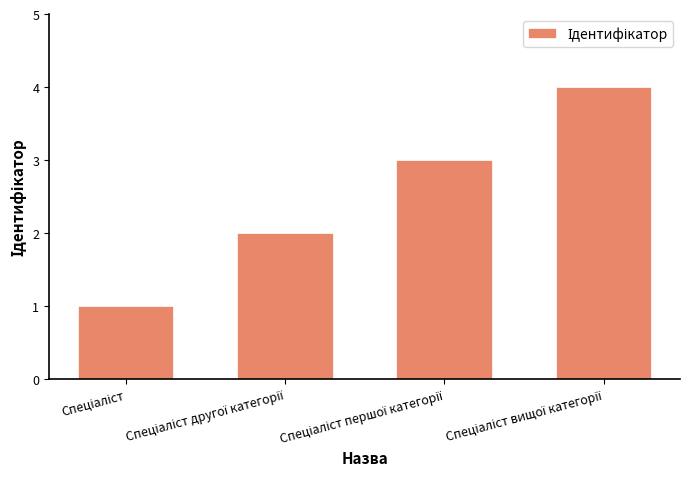

What is the greatest value displayed?

4